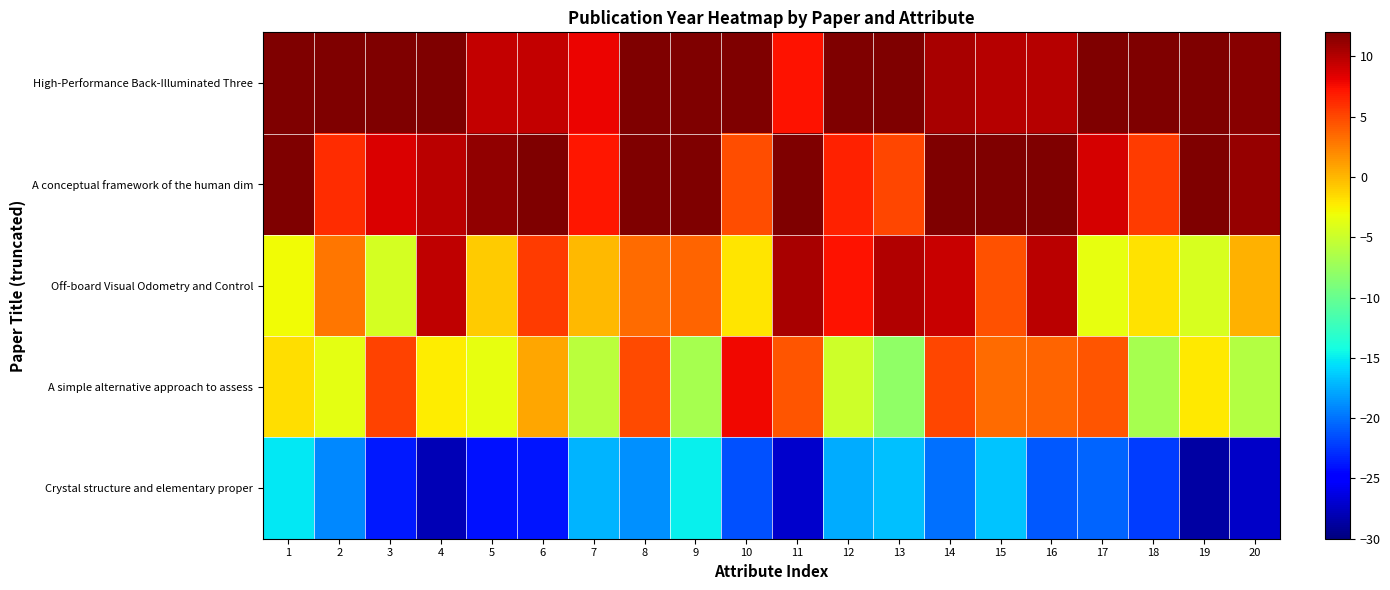

Which has a higher value, 16 or 14?

14